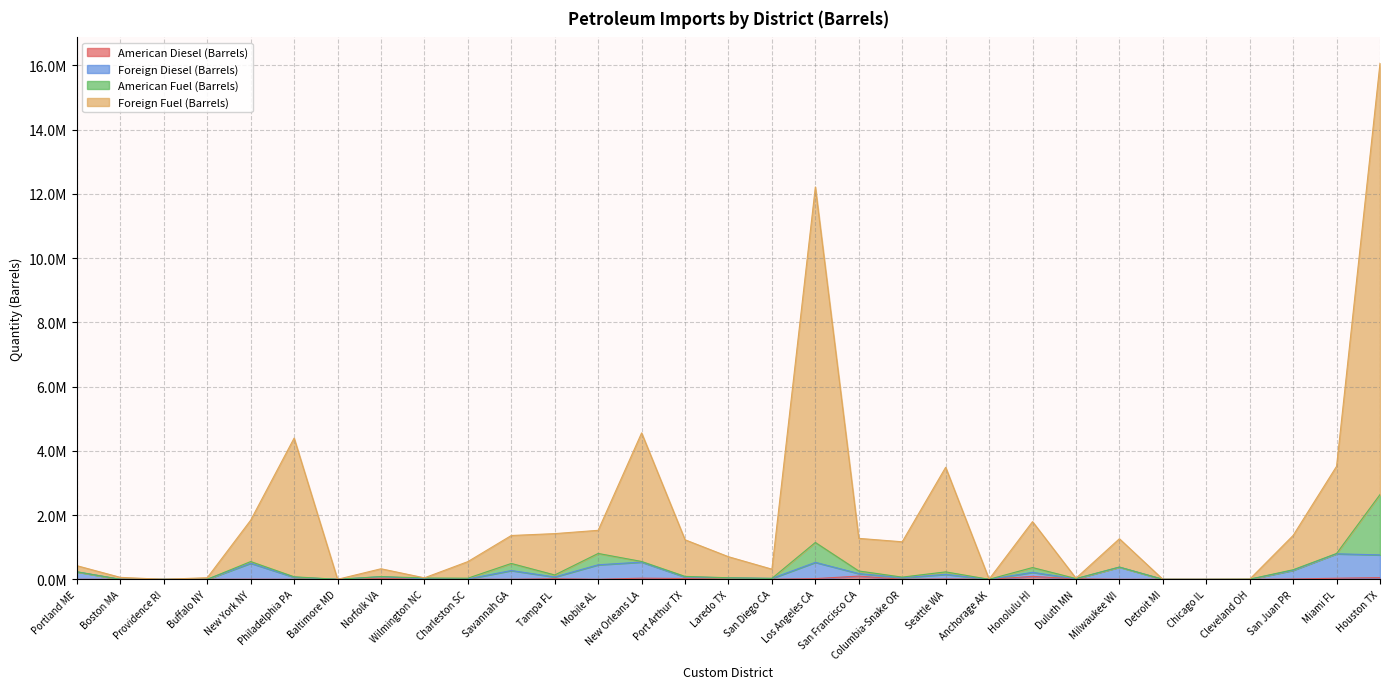

Does the chart display data point markers on the line(s)?

No